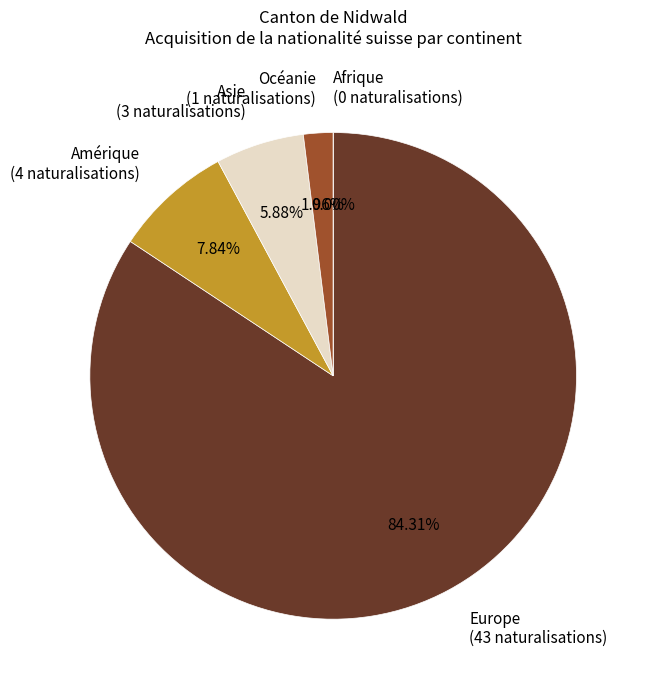

To the nearest percent, what percentage of the pie is Europe?

84%